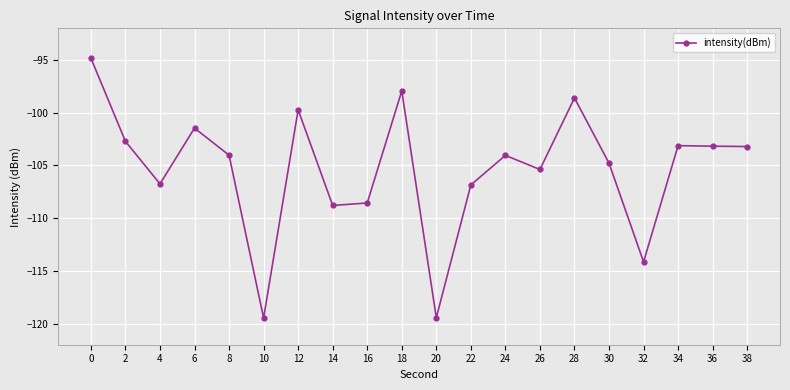

What is the difference between the values at 34 and 2?

0.4